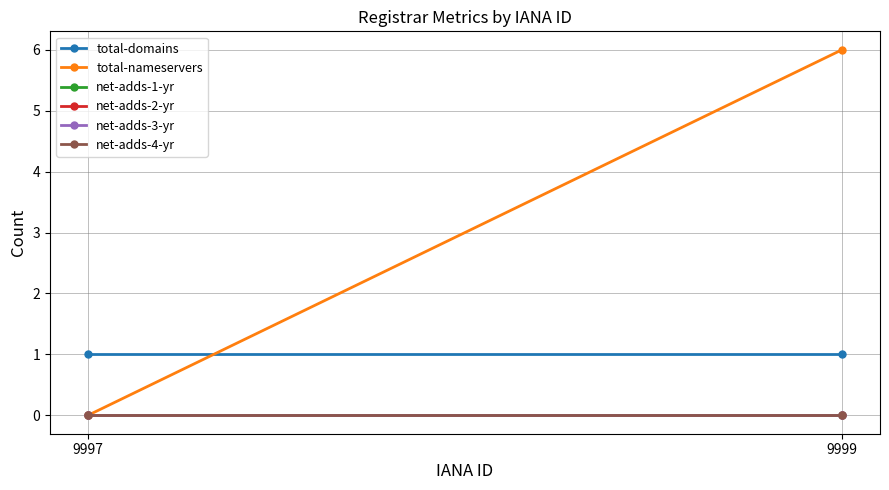

List the series in order of their peak value, highest first.

total-nameservers, total-domains, net-adds-1-yr, net-adds-2-yr, net-adds-3-yr, net-adds-4-yr